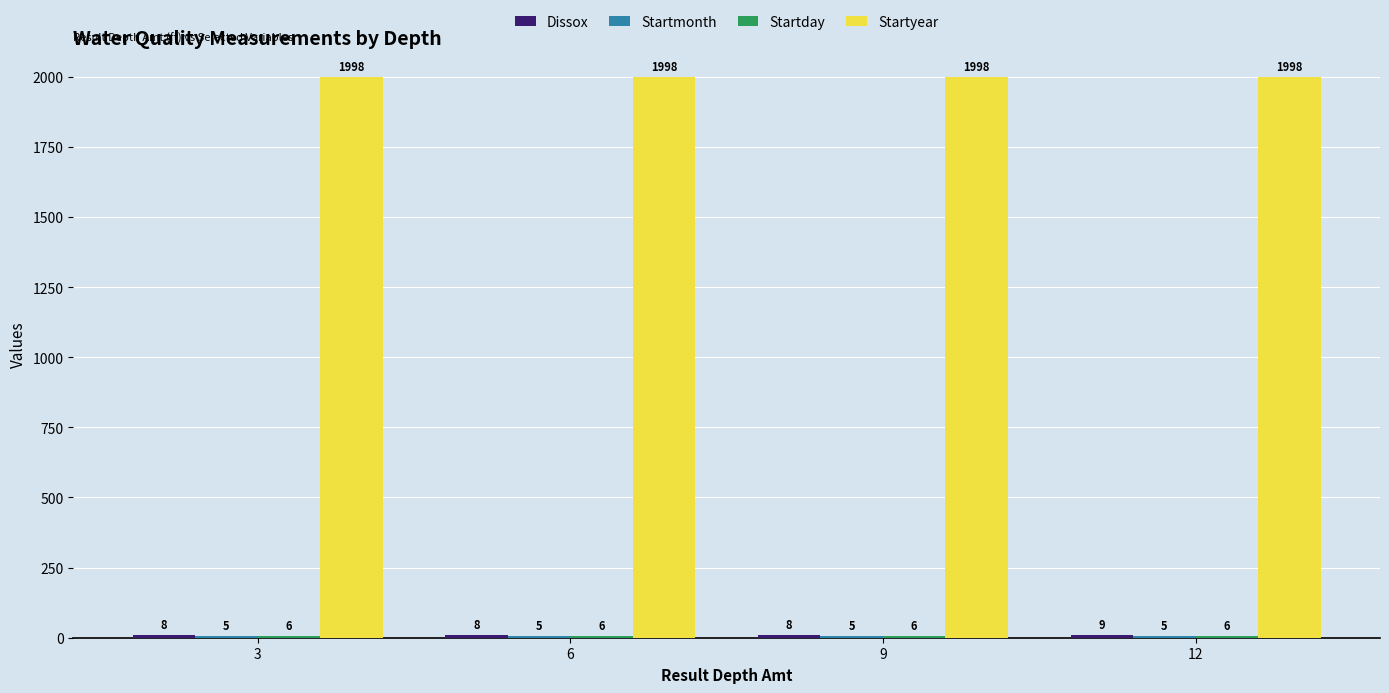

What is the total value across all series at 6?

2017